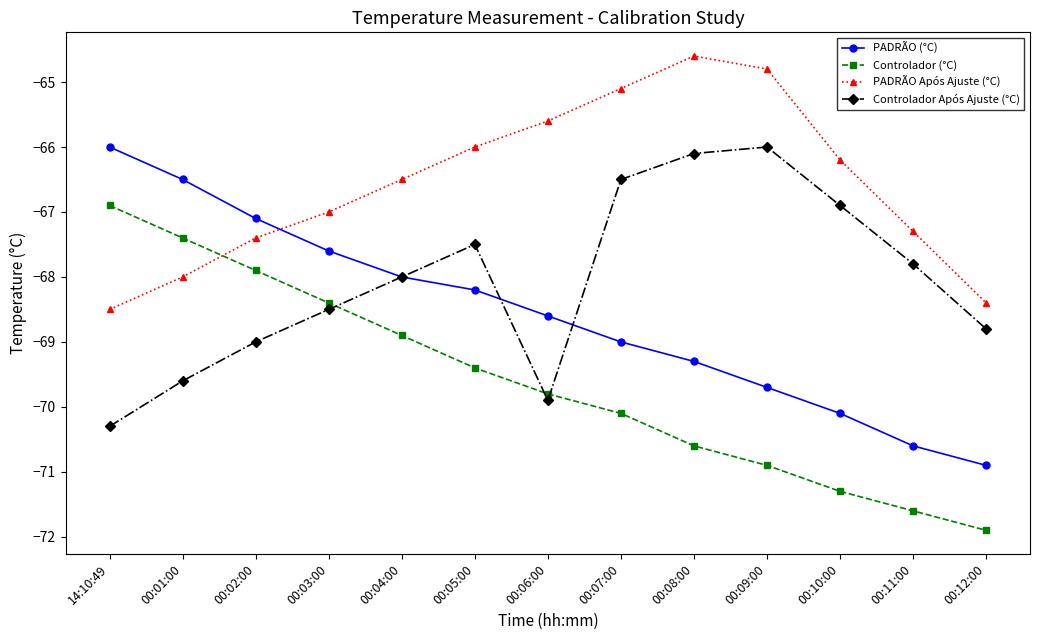

Reading left to right, extract all data points from this chart.

PADRÃO (°C): -66.0	-66.5	-67.1	-67.6	-68.0	-68.2	-68.6	-69.0	-69.3	-69.7	-70.1	-70.6	-70.9
Controlador (°C): -66.9	-67.4	-67.9	-68.4	-68.9	-69.4	-69.8	-70.1	-70.6	-70.9	-71.3	-71.6	-71.9
PADRÃO Após Ajuste (°C): -68.5	-68.0	-67.4	-67.0	-66.5	-66.0	-65.6	-65.1	-64.6	-64.8	-66.2	-67.3	-68.4
Controlador Após Ajuste (°C): -70.3	-69.6	-69.0	-68.5	-68.0	-67.5	-69.9	-66.5	-66.1	-66.0	-66.9	-67.8	-68.8